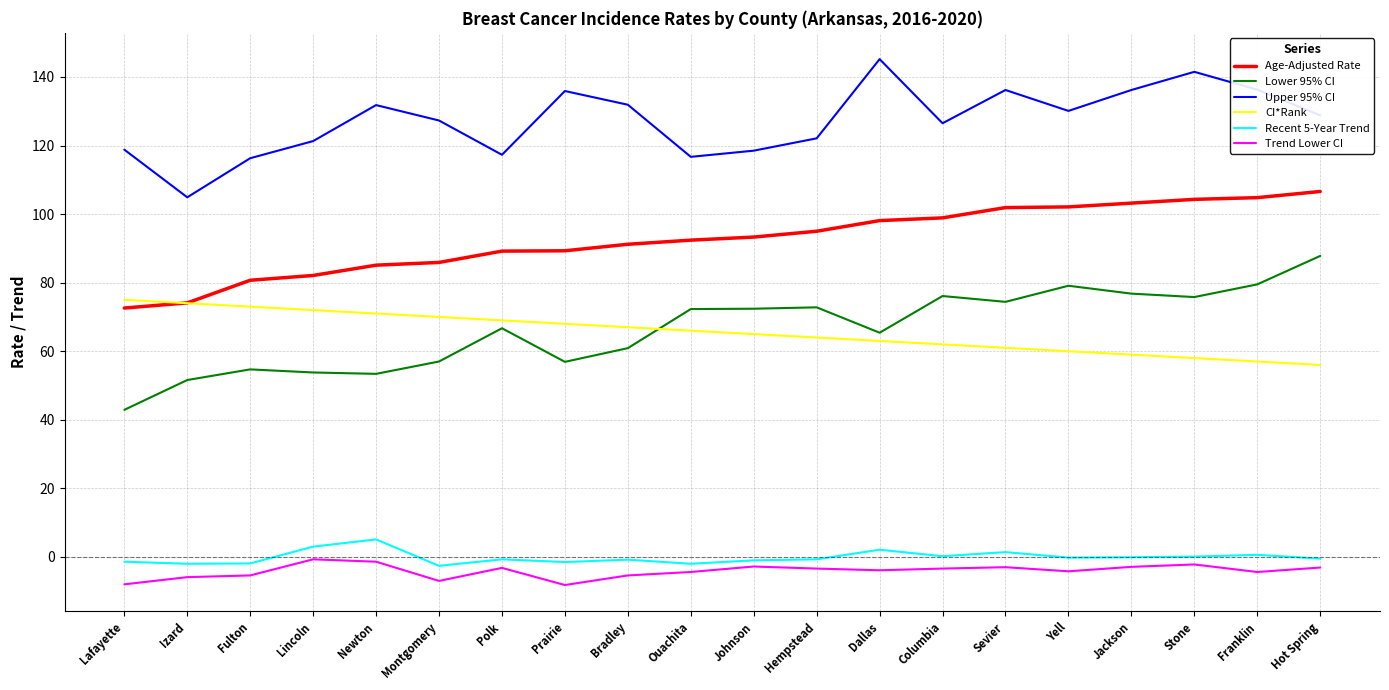

Is the value of CI*Rank at Franklin greater than the value of Upper 95% CI at Fulton?

No